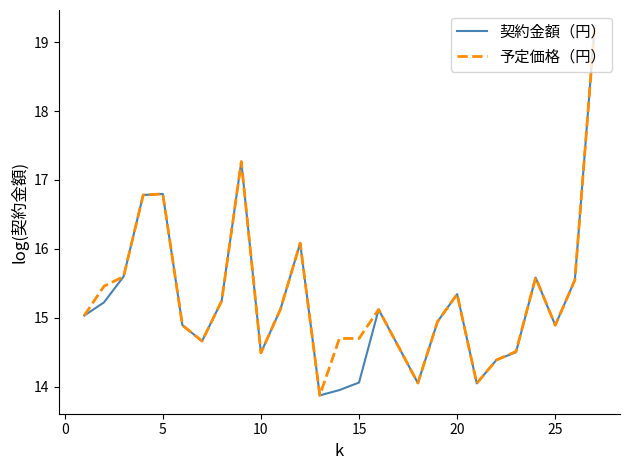

What is the greatest value displayed?

19.2